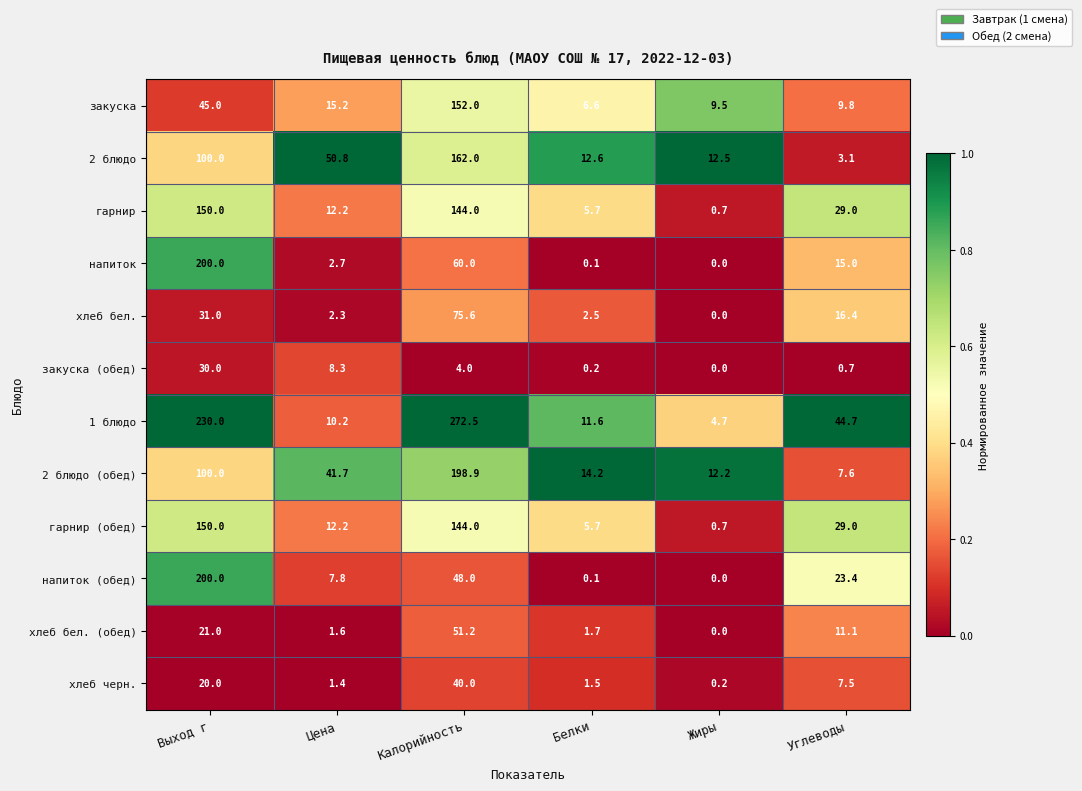

Which series changed the most between Выход г and Калорийность?

напиток (обед)